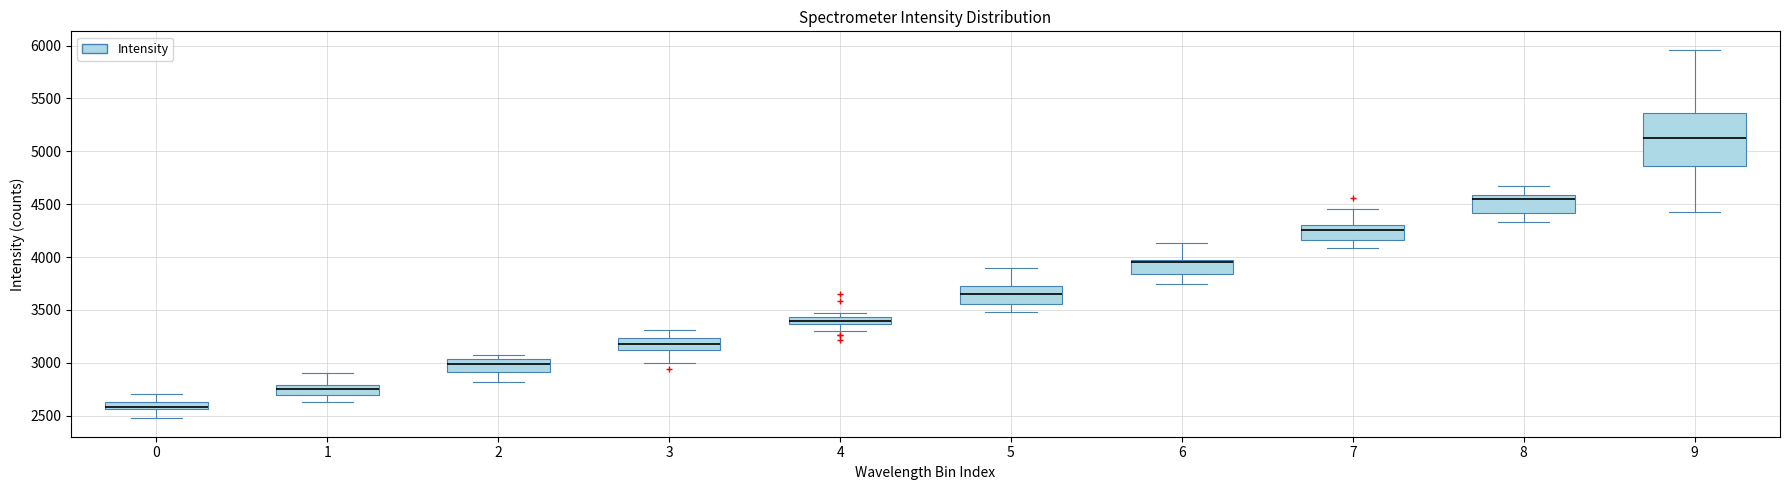

Comparing the boxes themselves (not the whiskers), which one is the tallest?

9